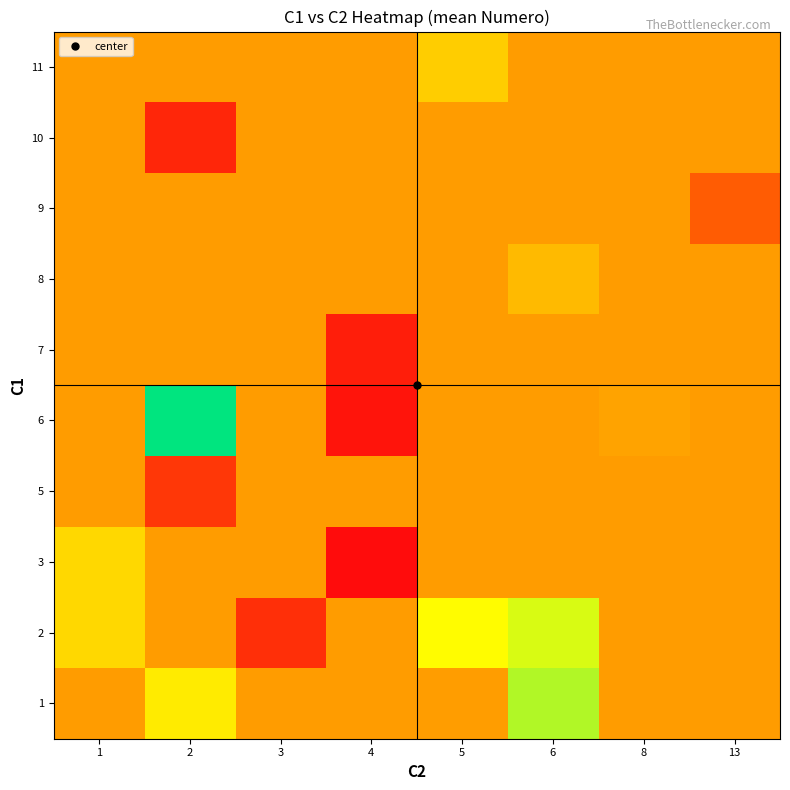

Reading left to right, extract all data points from this chart.

1: 1=17.0	2=25.0	3=17.0	4=17.0	5=17.0	6=31.0	8=17.0	13=17.0
2: 1=23.0	2=17.0	3=5.0	4=17.0	5=26.6	6=29.0	8=17.0	13=17.0
3: 1=23.0	2=17.0	3=17.0	4=1.0	5=17.0	6=17.0	8=17.0	13=17.0
5: 1=17.0	2=6.0	3=17.0	4=17.0	5=17.0	6=17.0	8=17.0	13=17.0
6: 1=17.0	2=40.0	3=17.0	4=2.0	5=17.0	6=17.0	8=17.8	13=17.0
7: 1=17.0	2=17.0	3=17.0	4=3.0	5=17.0	6=17.0	8=17.0	13=17.0
8: 1=17.0	2=17.0	3=17.0	4=17.0	5=17.0	6=20.0	8=17.0	13=17.0
9: 1=17.0	2=17.0	3=17.0	4=17.0	5=17.0	6=17.0	8=17.0	13=10.0
10: 1=17.0	2=4.0	3=17.0	4=17.0	5=17.0	6=17.0	8=17.0	13=17.0
11: 1=17.0	2=17.0	3=17.0	4=17.0	5=22.0	6=17.0	8=17.0	13=17.0